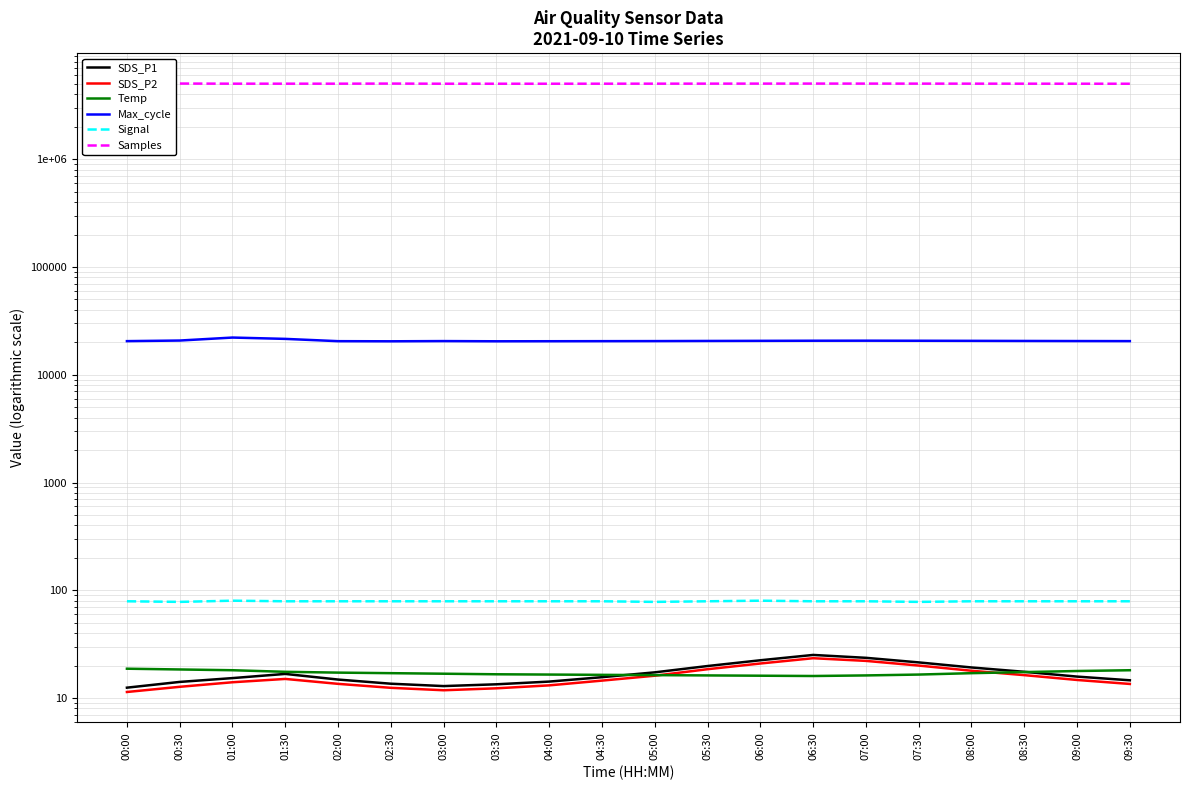

True or false: Samples has more than 1 points higher than both neighbors.

True